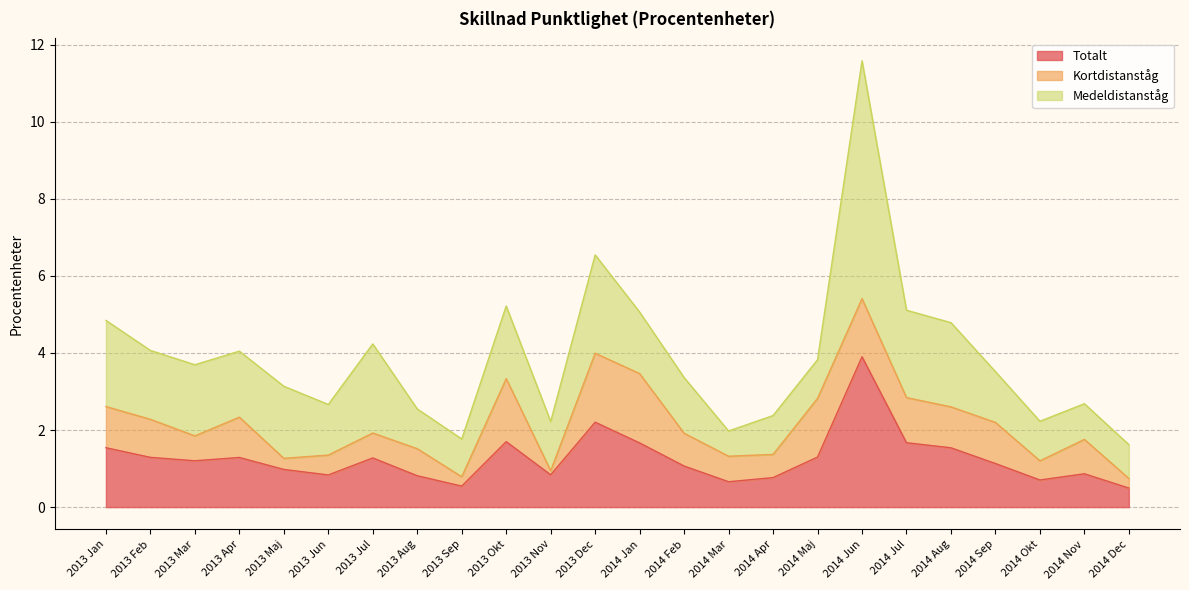

What is the value of the Kortdistanståg point at the 14th from the left?

0.9